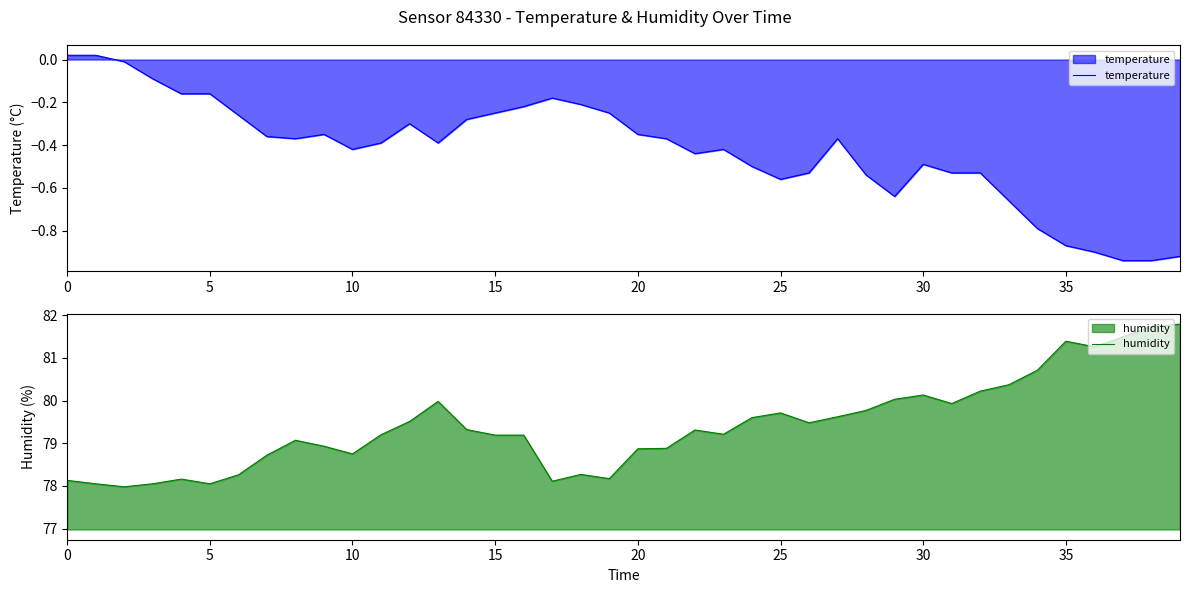

Count the number of categories in the chart.

40